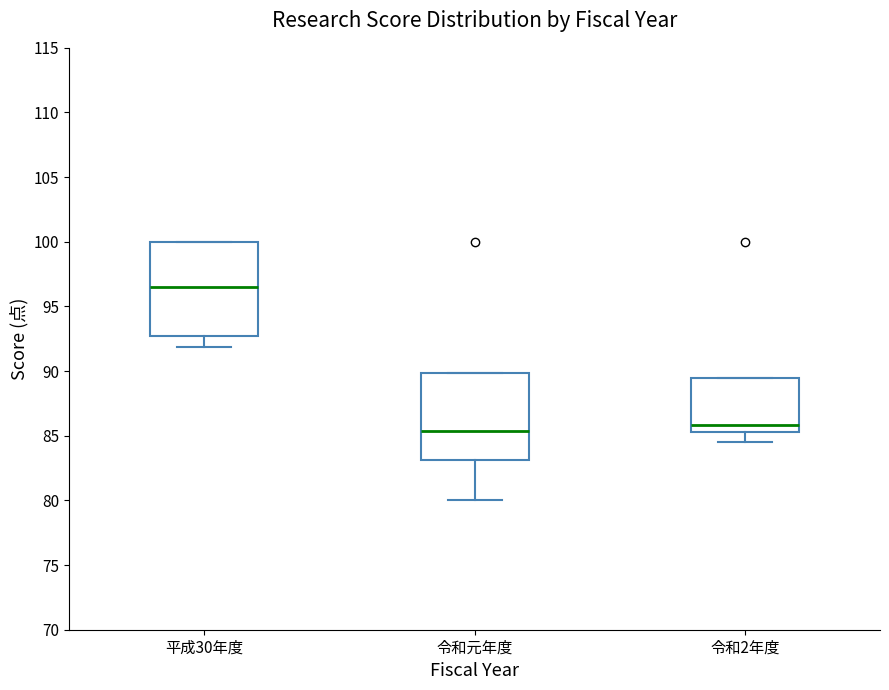

Reading left to right, transcribe this box plot: for each box, give where its median line is, the range the box spans, and where its two whiskers end, as read against the y-axis. The values are not printed on the chart, so give them approximately, as read against the axis.

平成30年度: median 96.5, box 92.5 to 100.0, whiskers 92.0 to 100.0
令和元年度: median 85.5, box 83.0 to 90.0, whiskers 80.0 to 90.0
令和2年度: median 86.0, box 85.5 to 89.5, whiskers 84.5 to 89.5